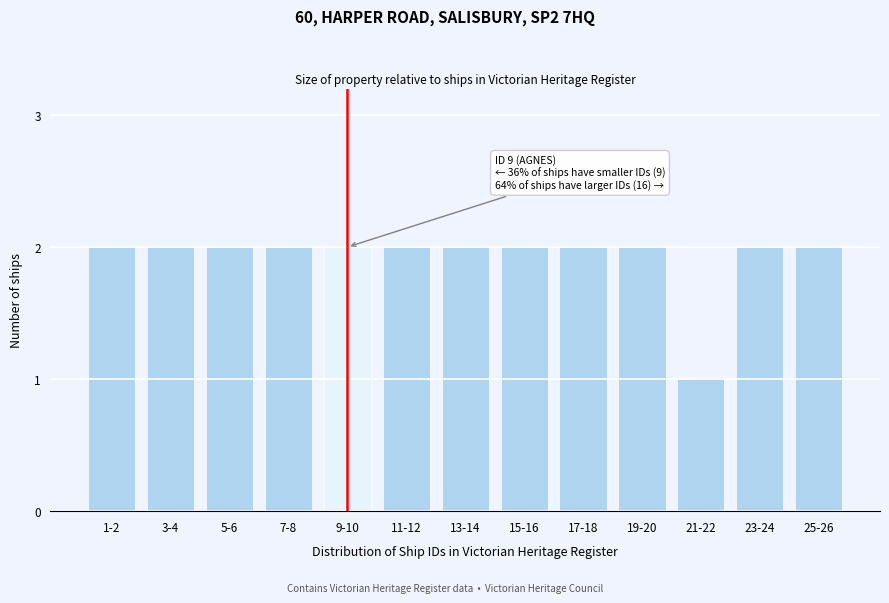

Reading left to right, what are all the values shown in this chart?

2	2	2	2	2	2	2	2	2	2	1	2	2